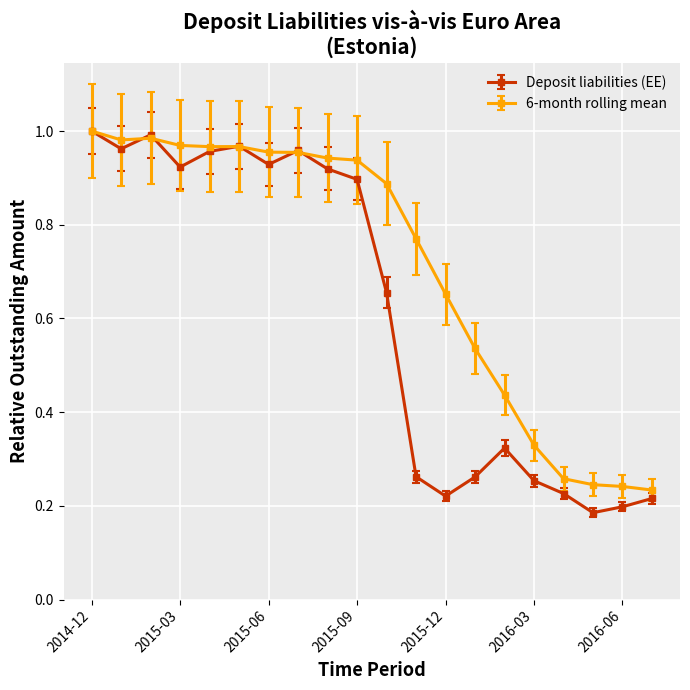

List the series in order of their overall mean, highest first.

6-month rolling mean, Deposit liabilities (EE)